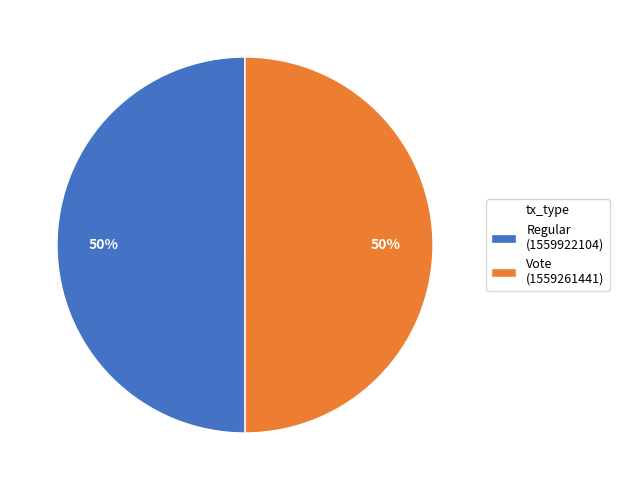

What is the ratio of the value at Regular (1559922104) to the value at Vote (1559261441)?

1.0